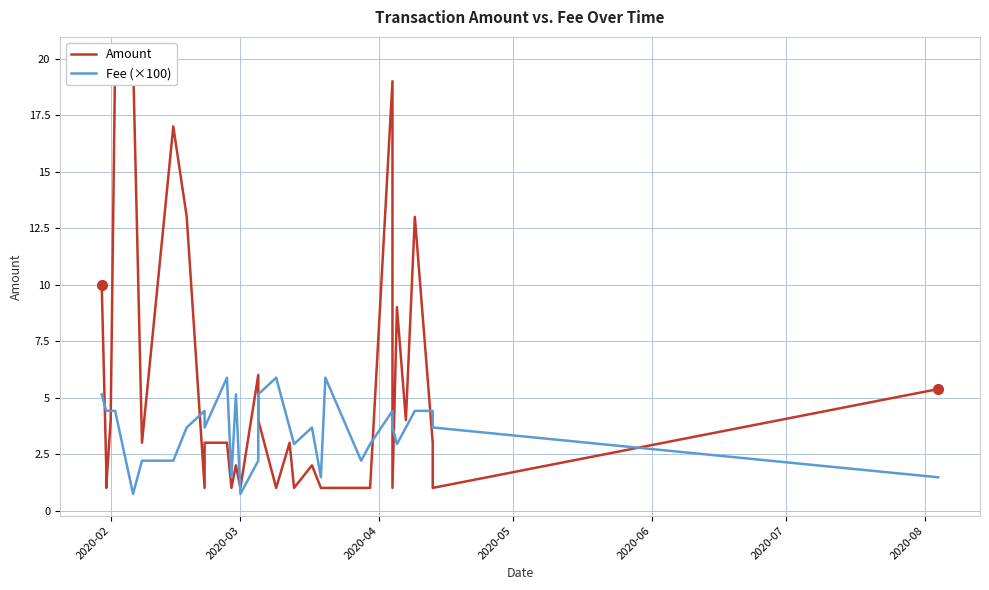

Rank the series by their maximum value, from lowest to highest.

Fee (×100), Amount